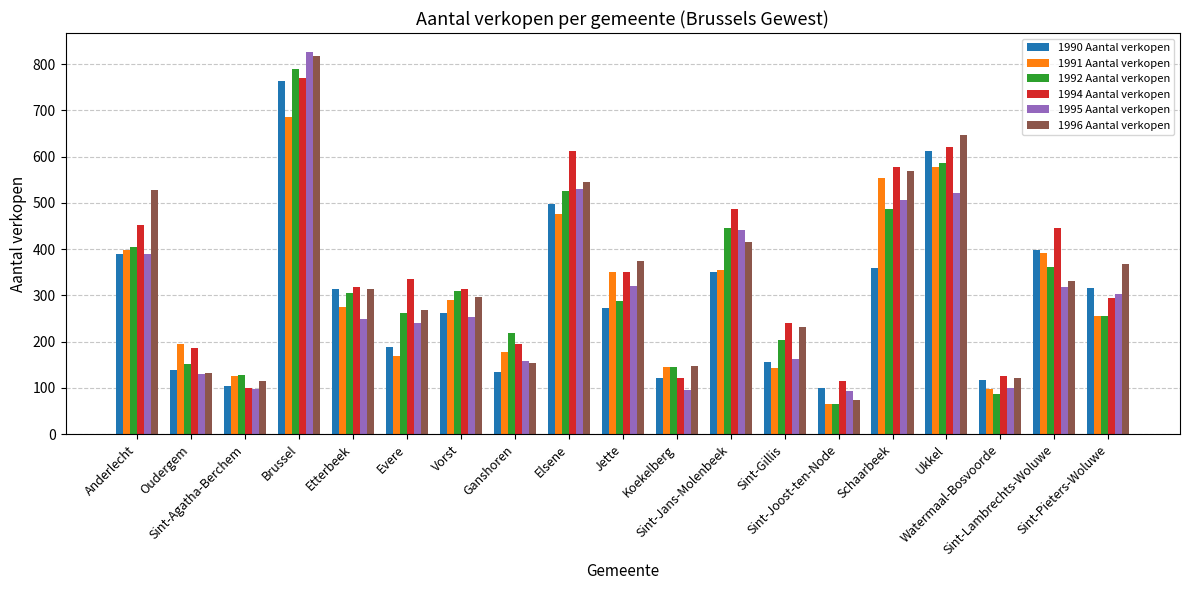

What is the highest value of the 1994 Aantal verkopen series?

770